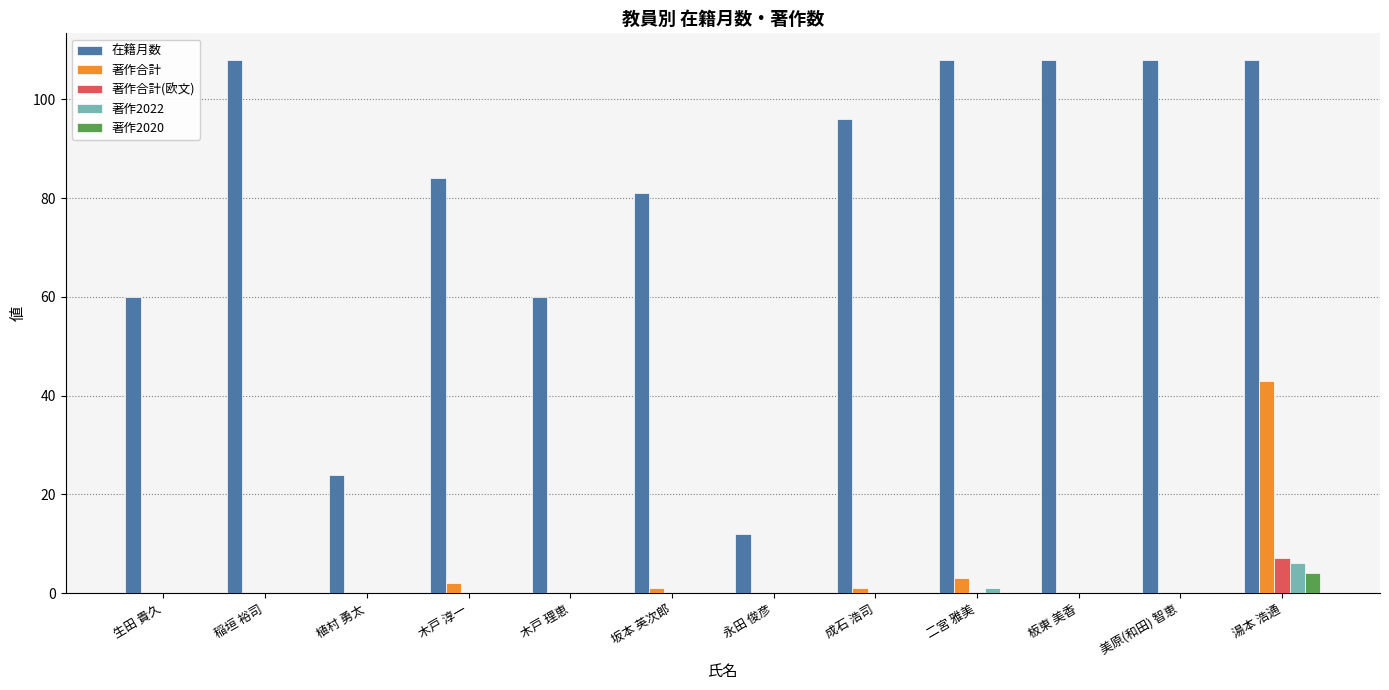

What is the total value across all series at 永田 俊彦?

12